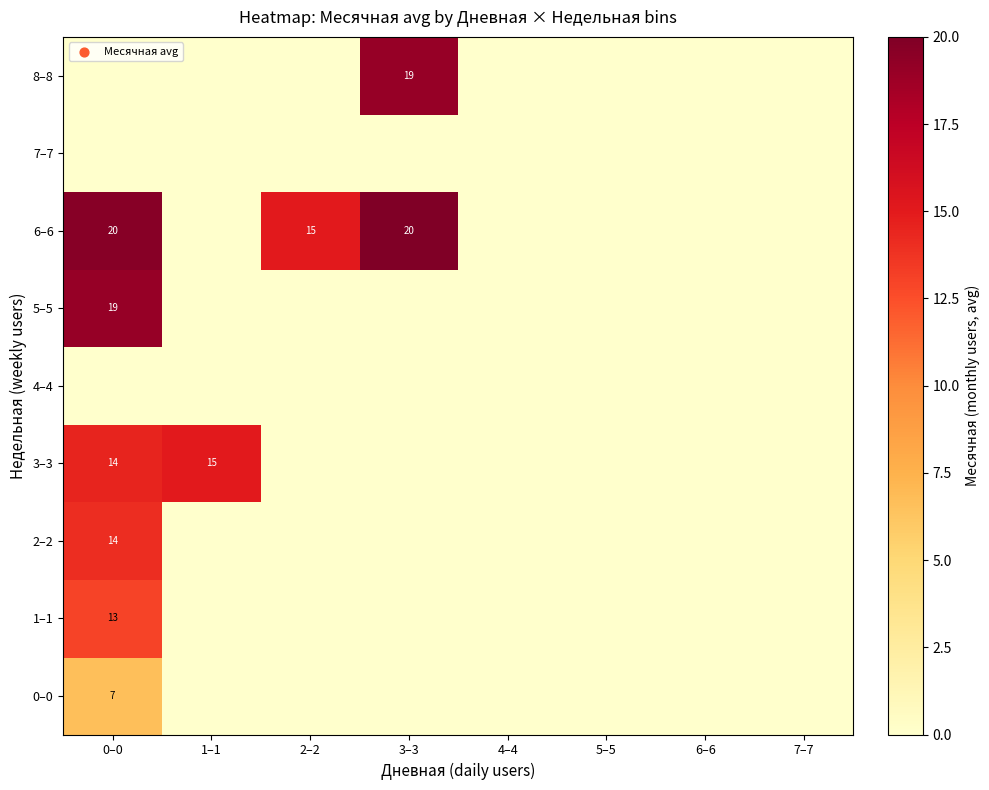

How many data points does each series have?

8